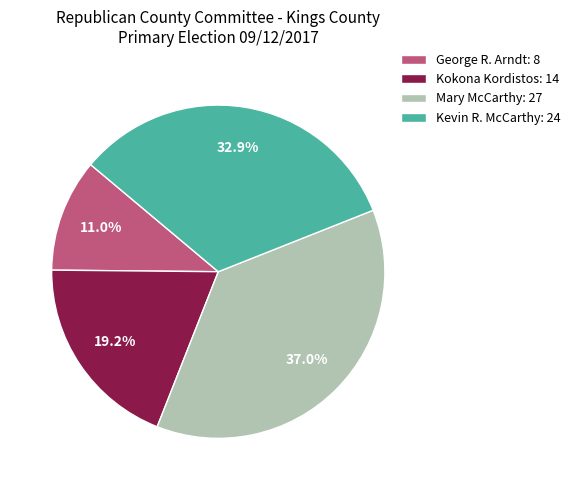

How many slices are in this pie chart?

4